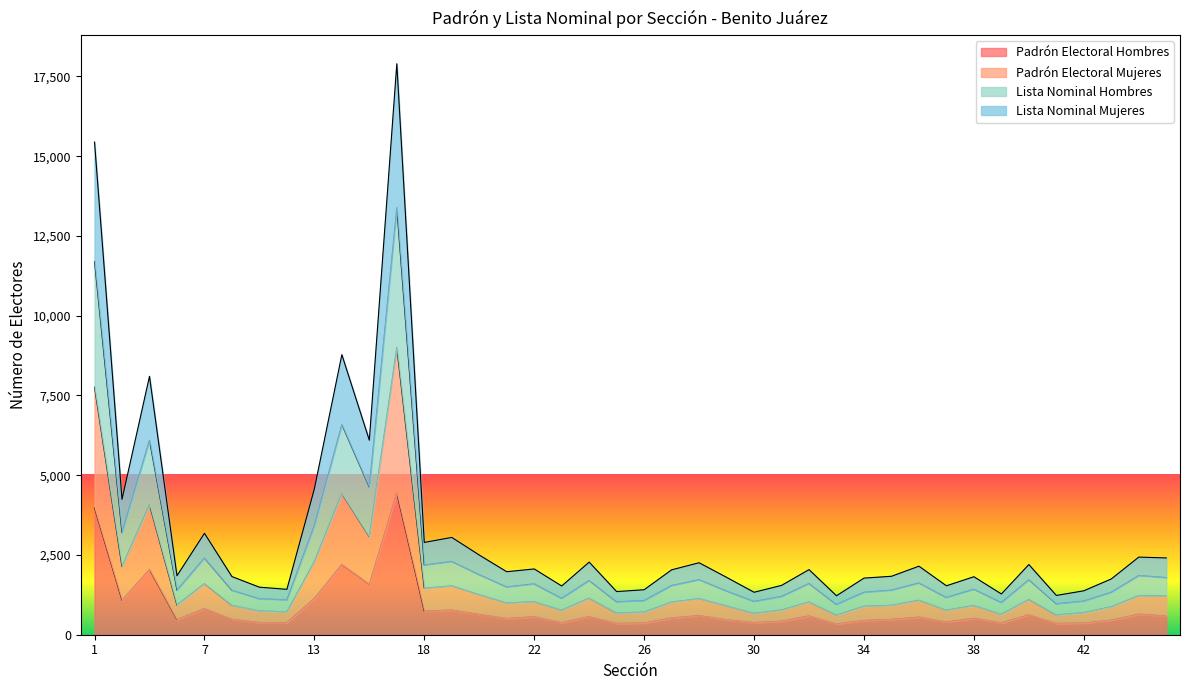

True or false: Lista Nominal Hombres has a value of 6097 at 5.

True